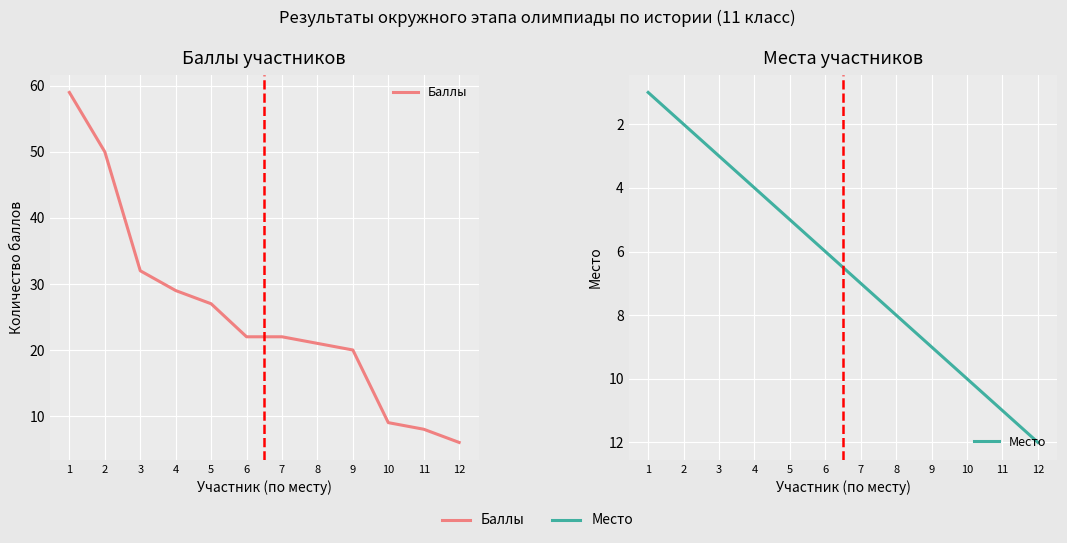

At how many categories does at least one series exceed 54?

1